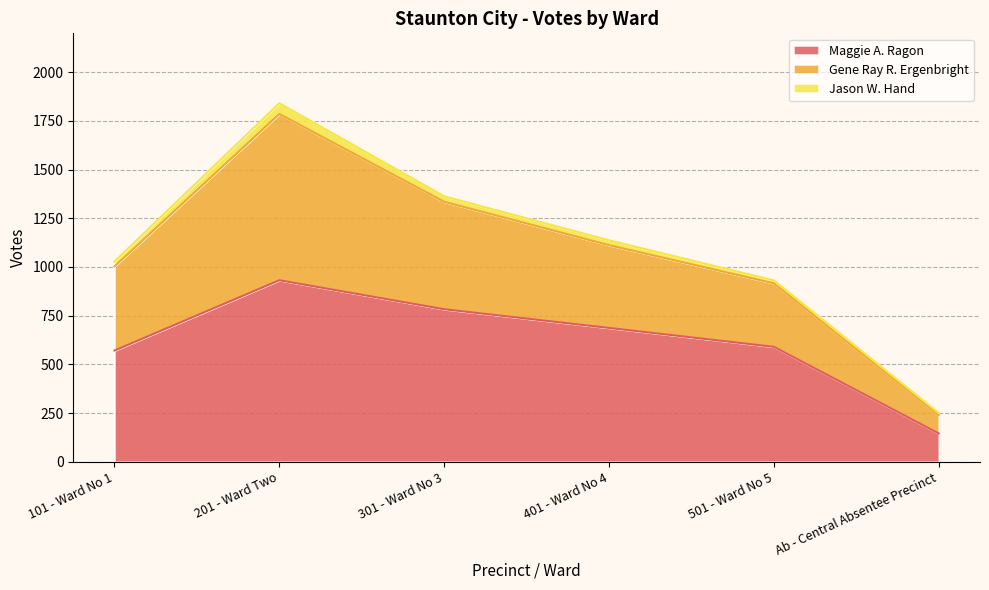

The Maggie A. Ragon series shows 326 at 101 - Ward No 1. True or false?

False